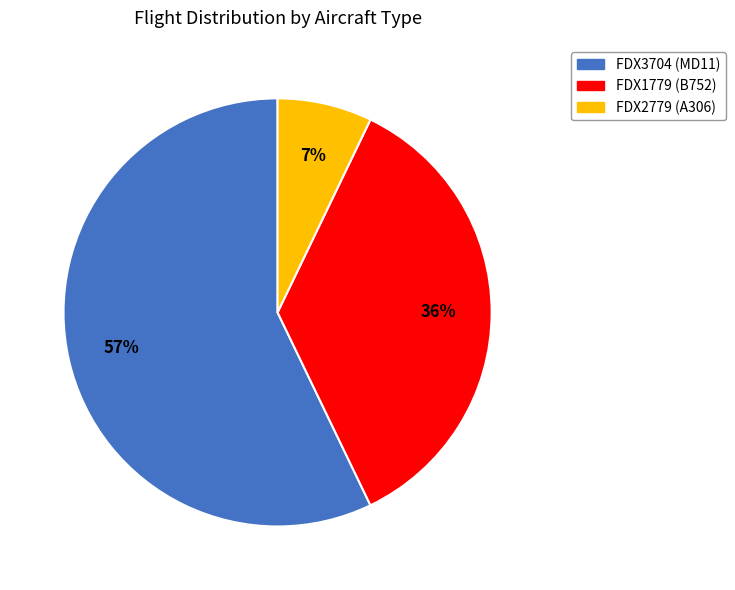

Which slice represents more than half of the pie?

FDX3704 (MD11)